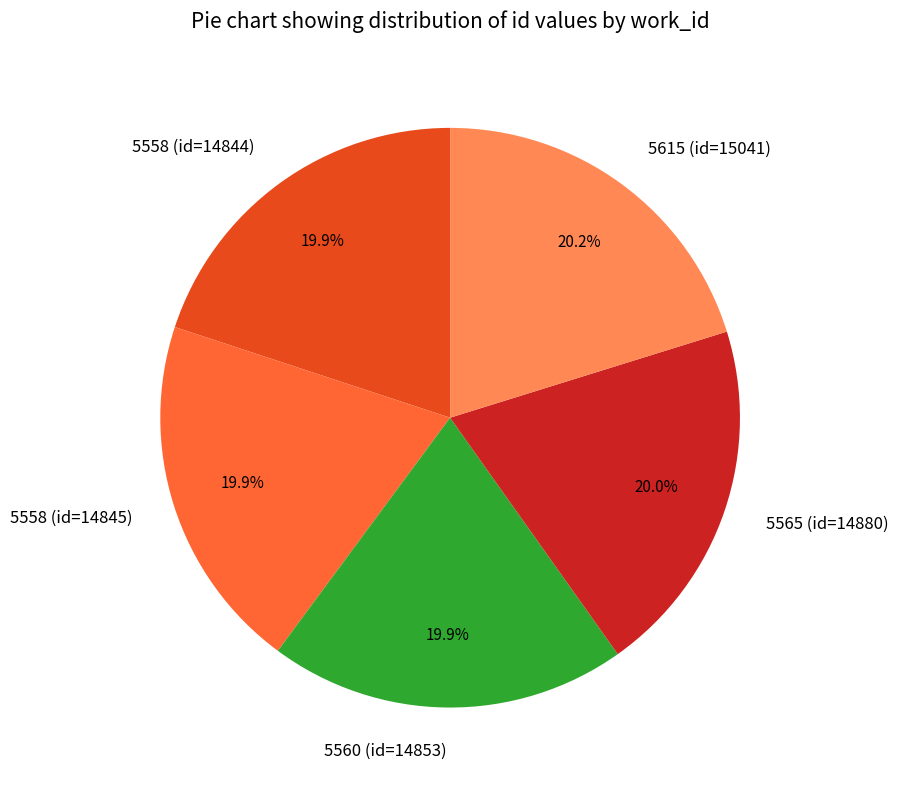

What percentage do 5615 (id=15041) and 5558 (id=14845) together represent?

40.1%